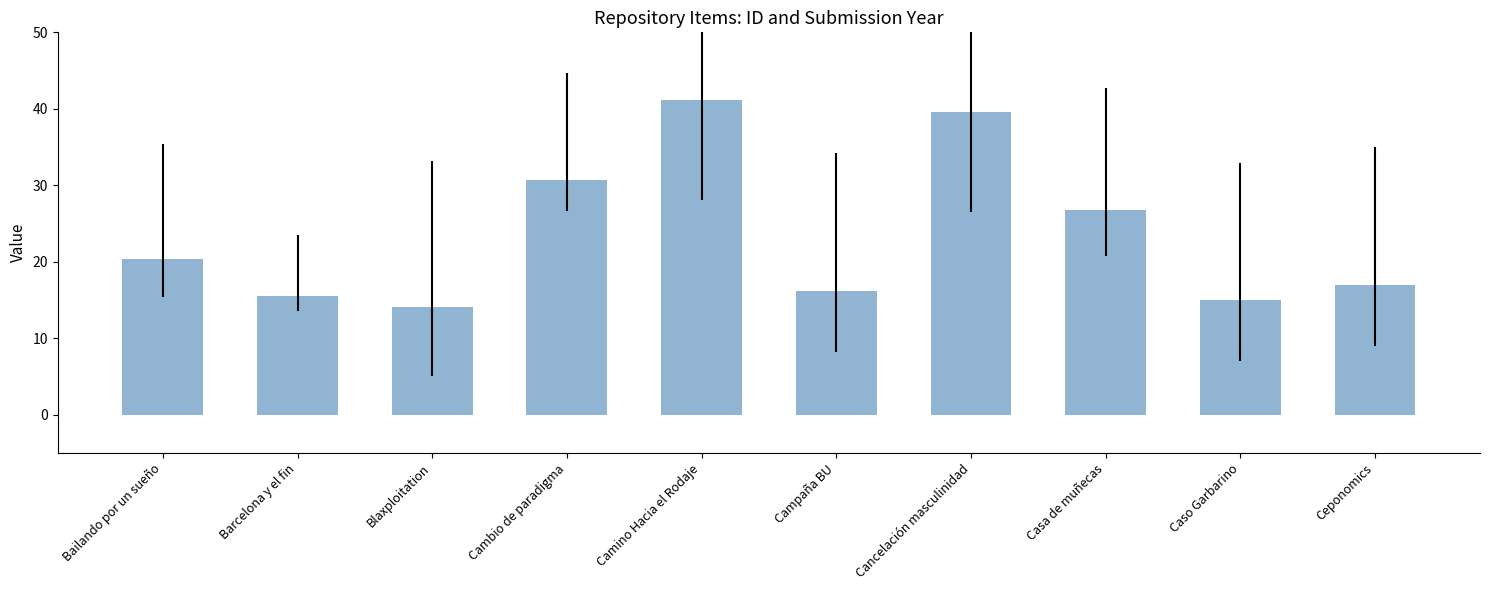

Which category has the highest value across all series?

Camino Hacia el Rodaje